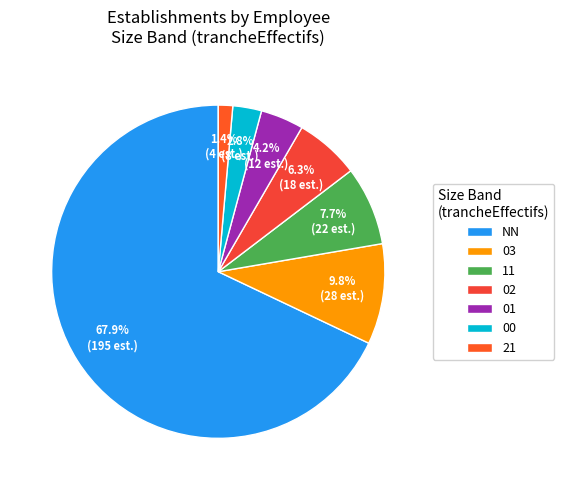

What is the largest slice in the pie chart?

NN